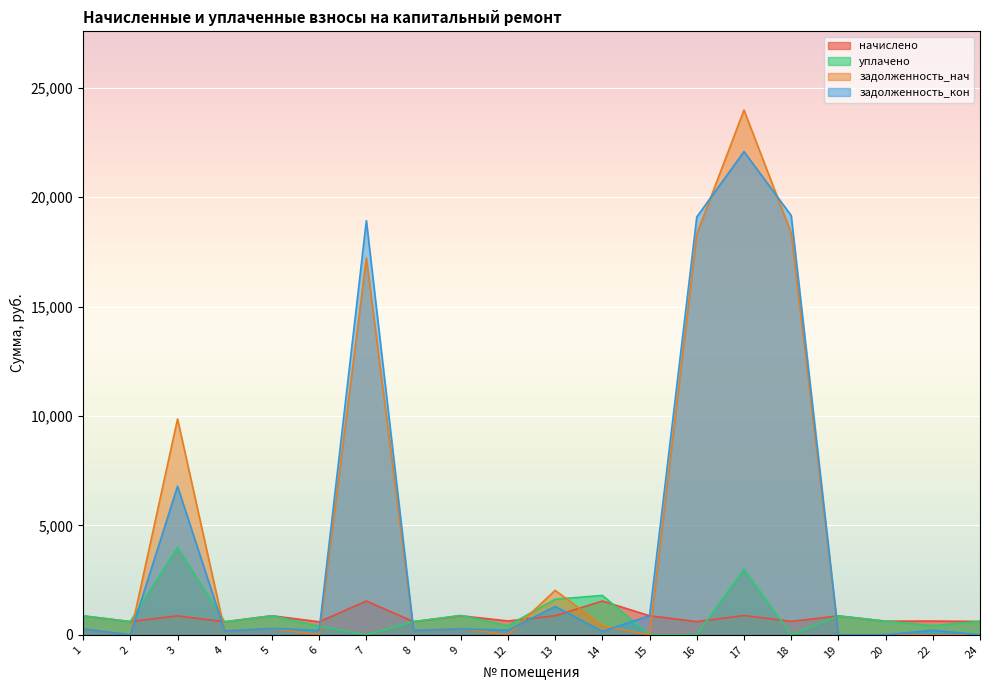

How many lines are shown in the chart?

4